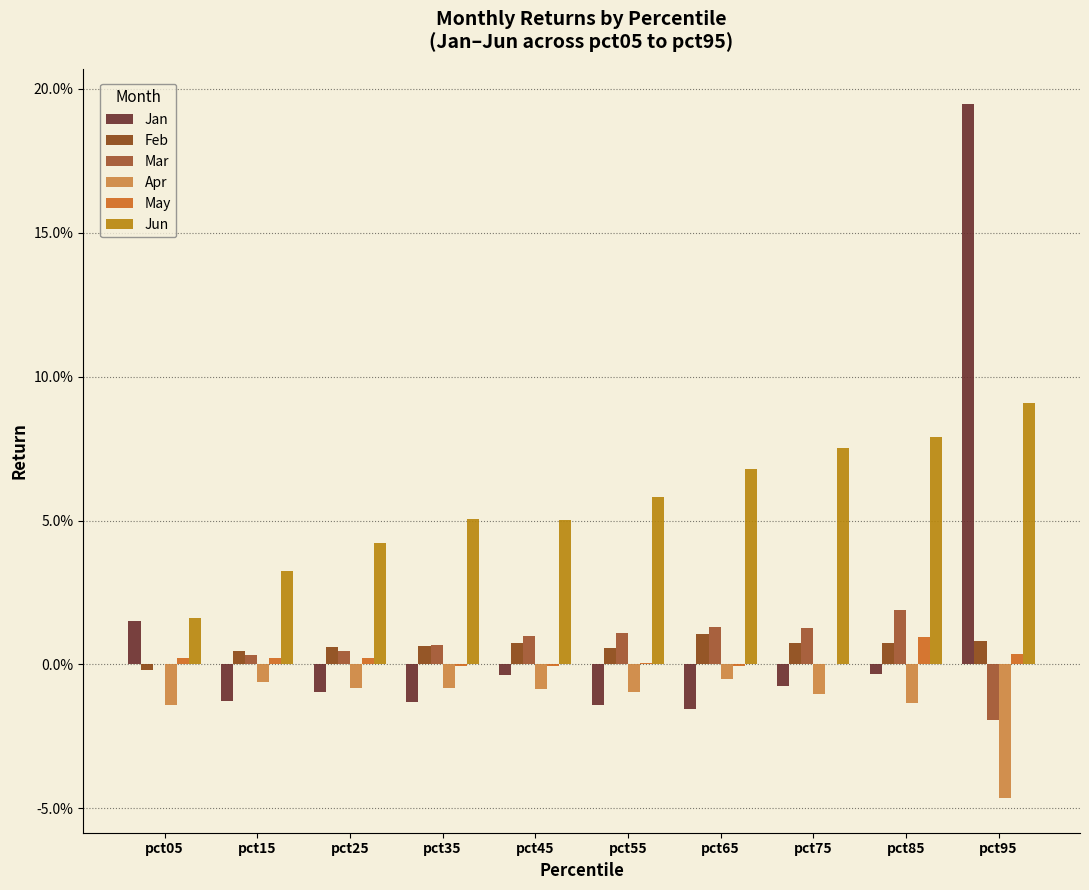

Are the bars grouped side by side (vs. stacked)?

Yes